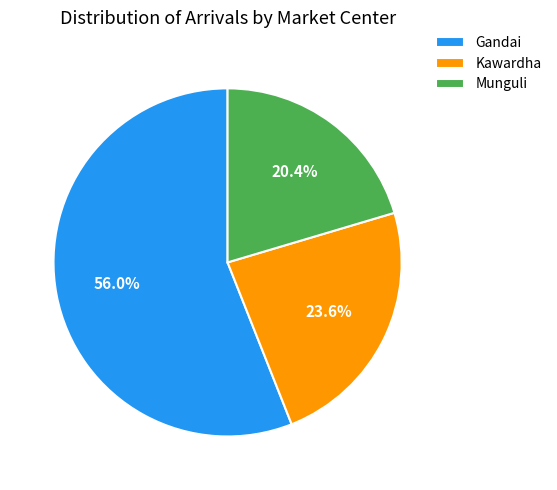

What is the total percentage of Kawardha and Munguli?

44.0%